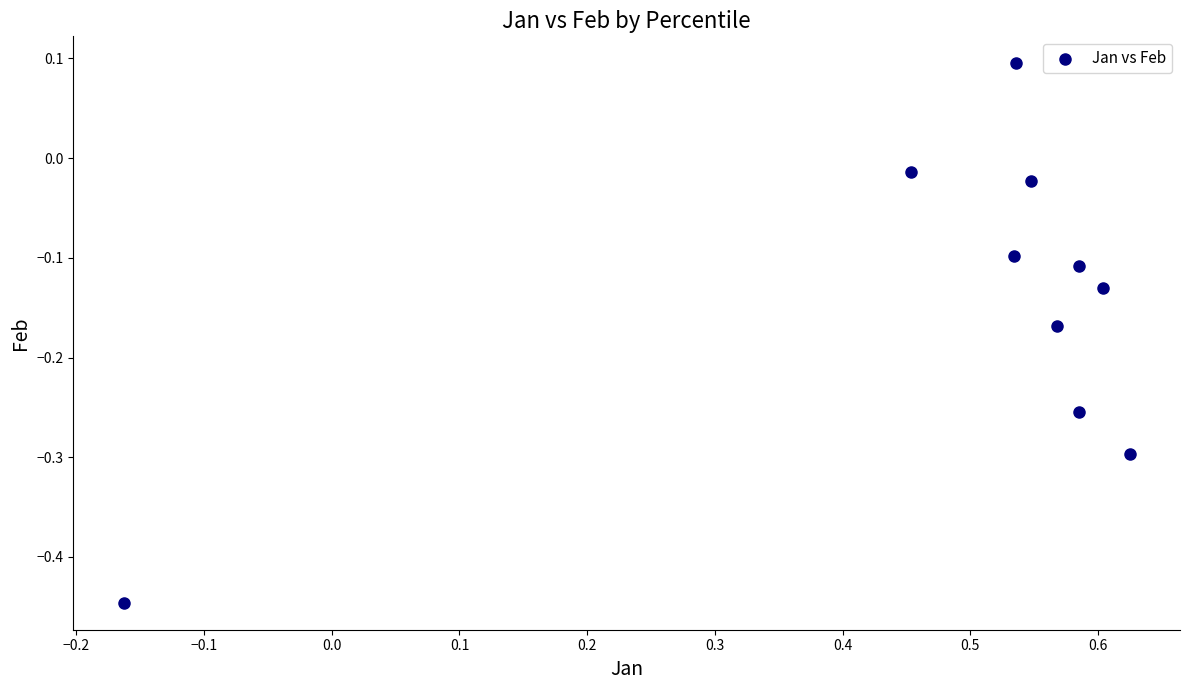

What is the range of Y values (max minus min)?

0.5